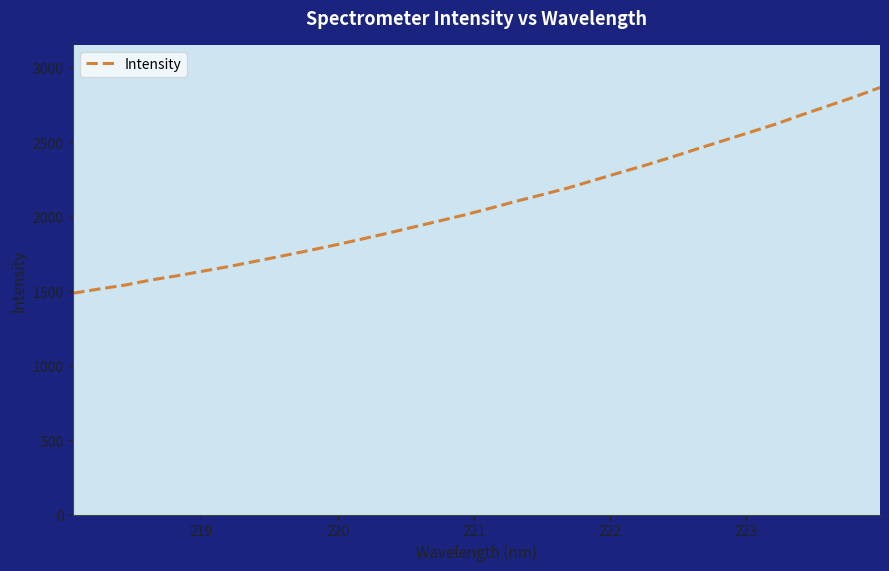

What is the difference between the maximum and minimum values?

1380.7